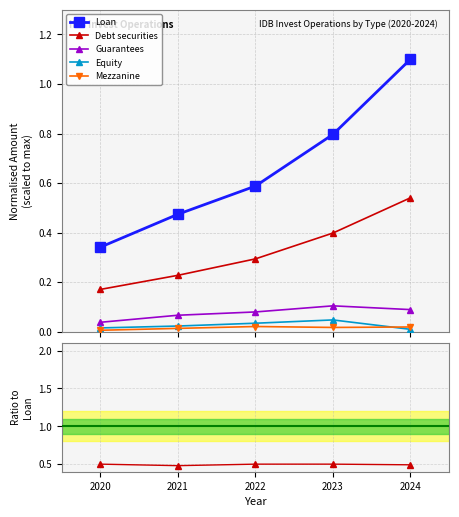

True or false: Mezzanine and Guarantees intersect in this chart.

False